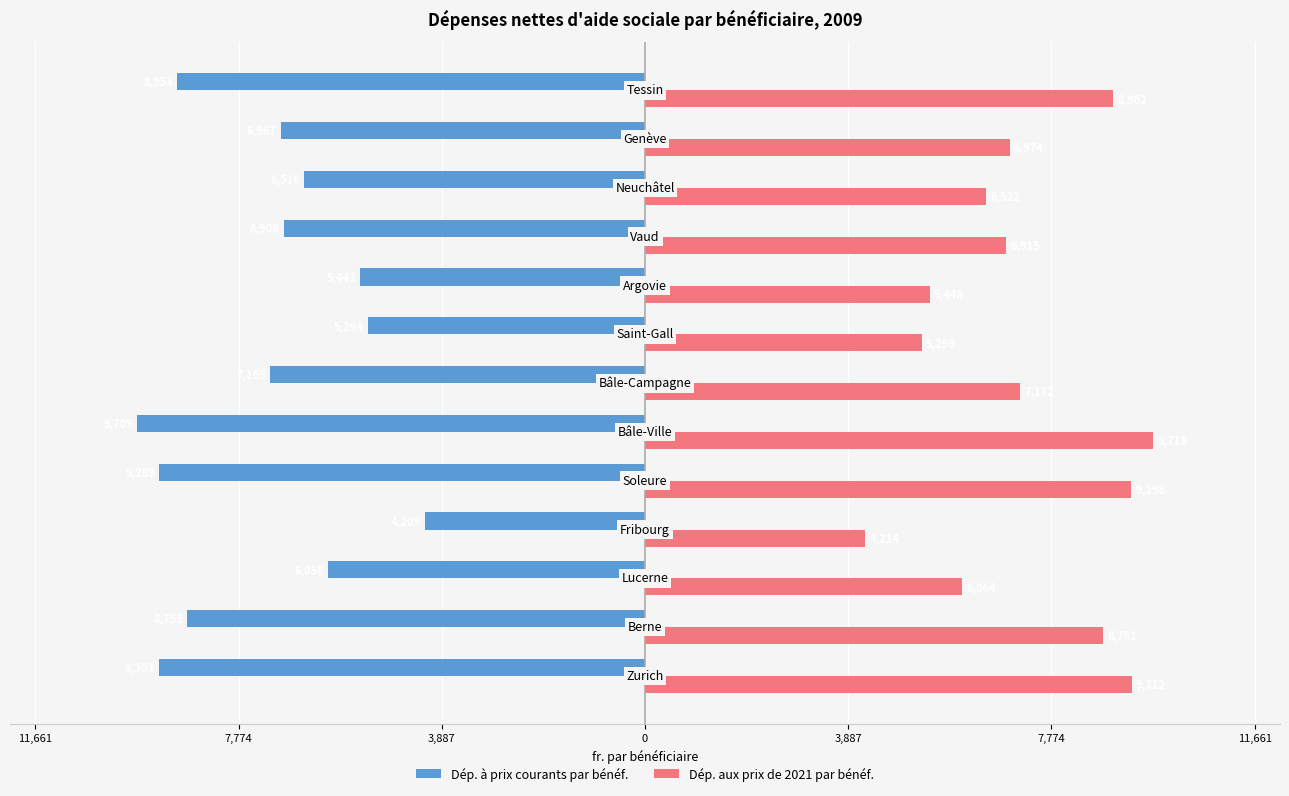

What is the sum of all Dép. à prix courants par bénéf. values?

-94567